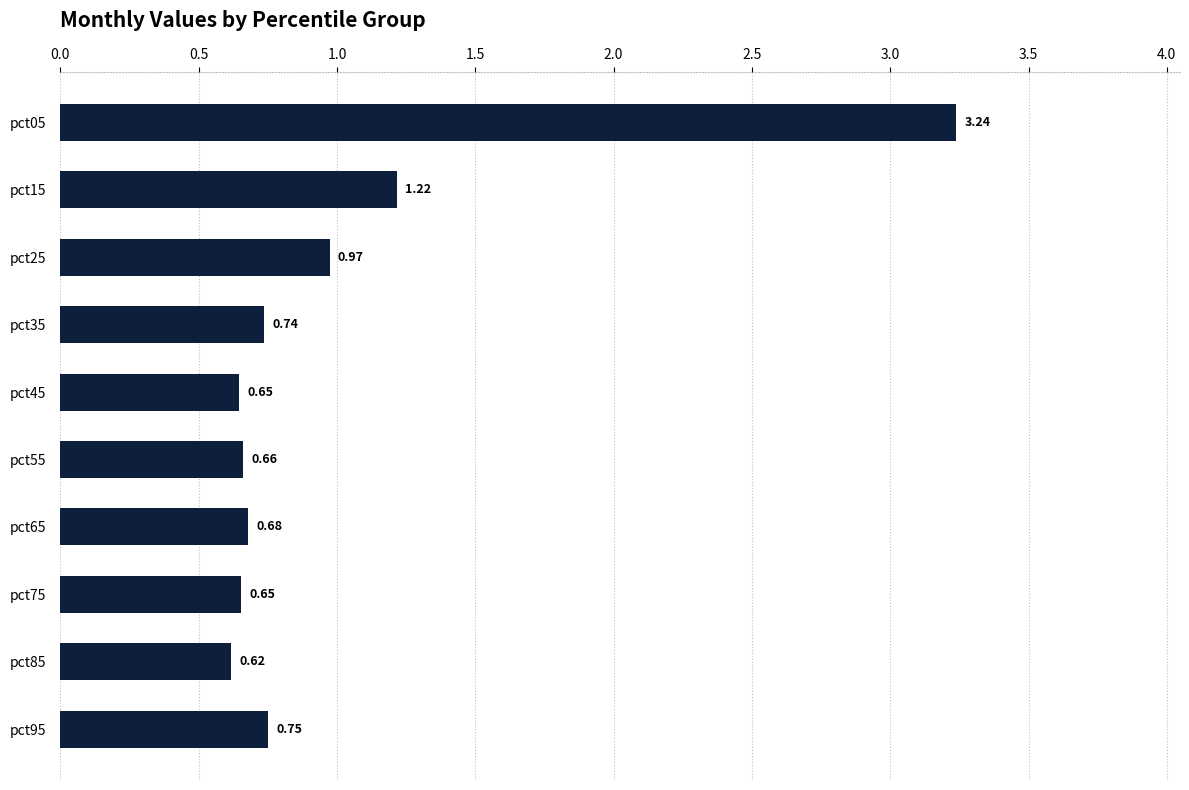

What is the sum of the values at pct15 and pct45?

1.9